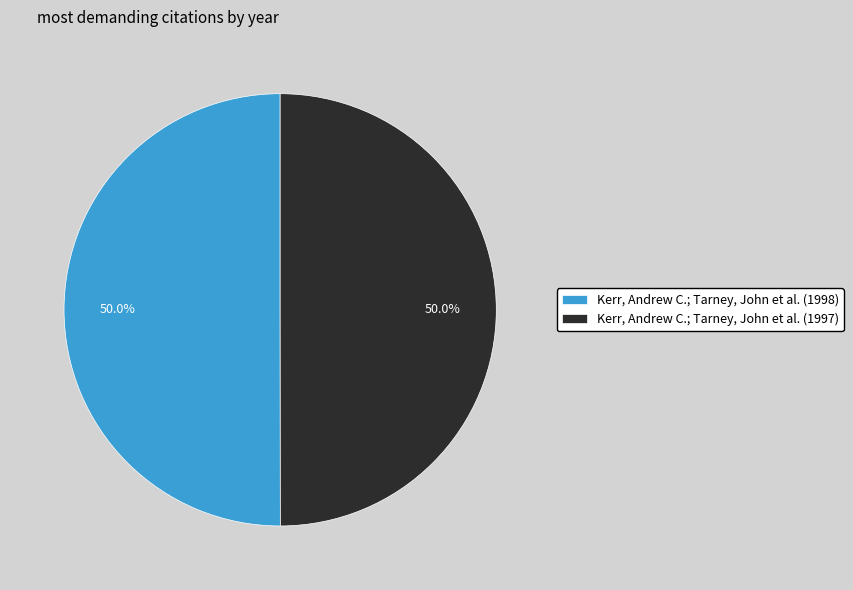

How many segments does this pie chart have?

2